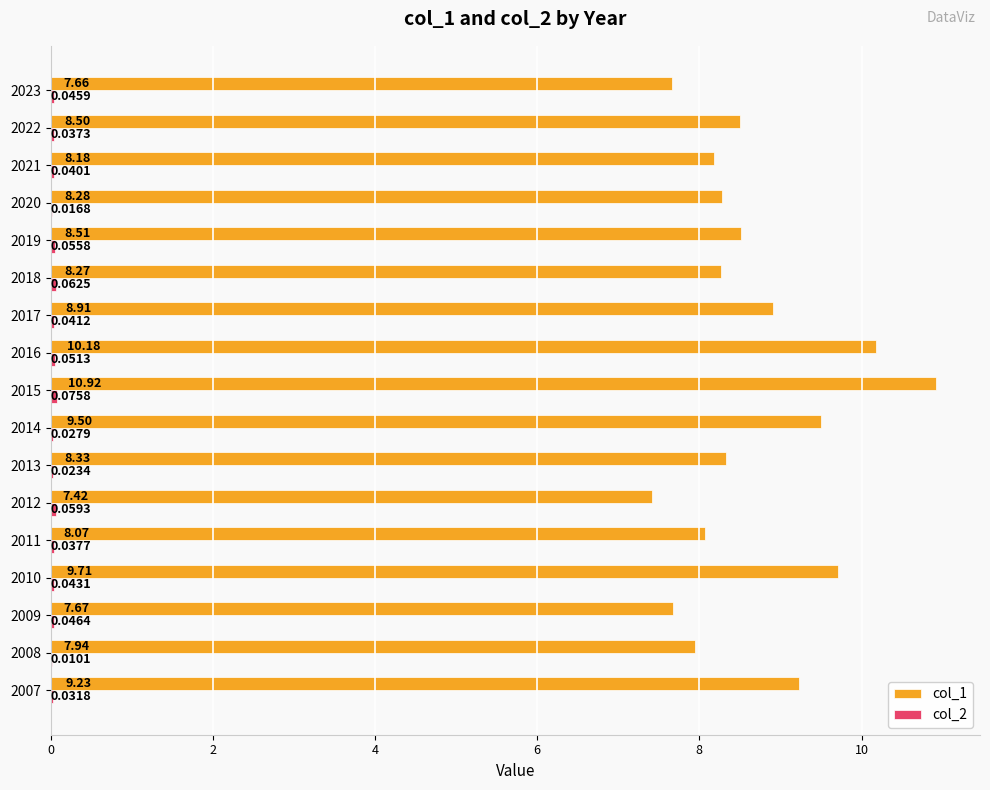

What is the total value across all series at 2011?

8.1